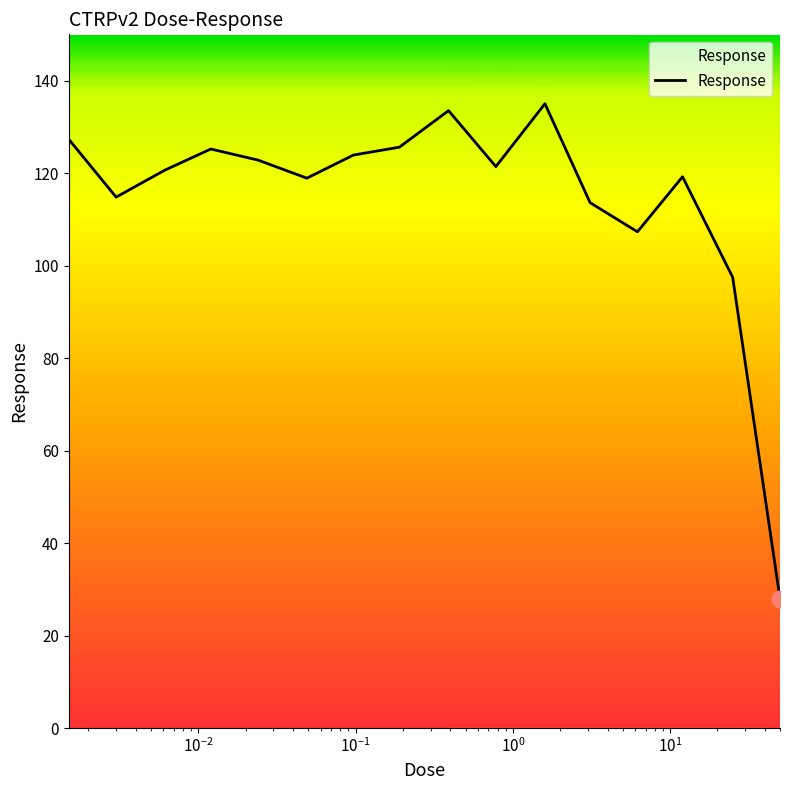

What is the smallest value displayed?

28.0